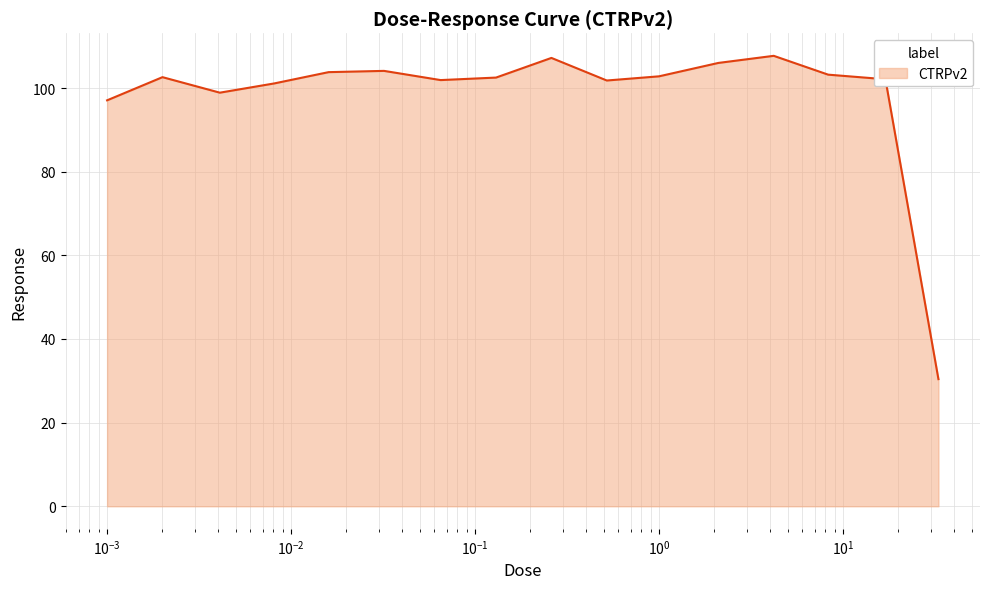

What is the difference between the maximum and minimum values?

77.3